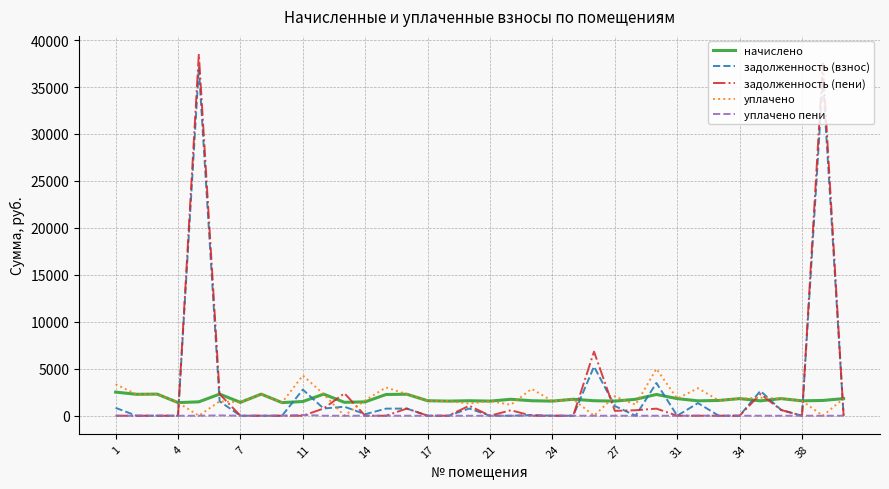

What is the greatest value displayed?

38519.0